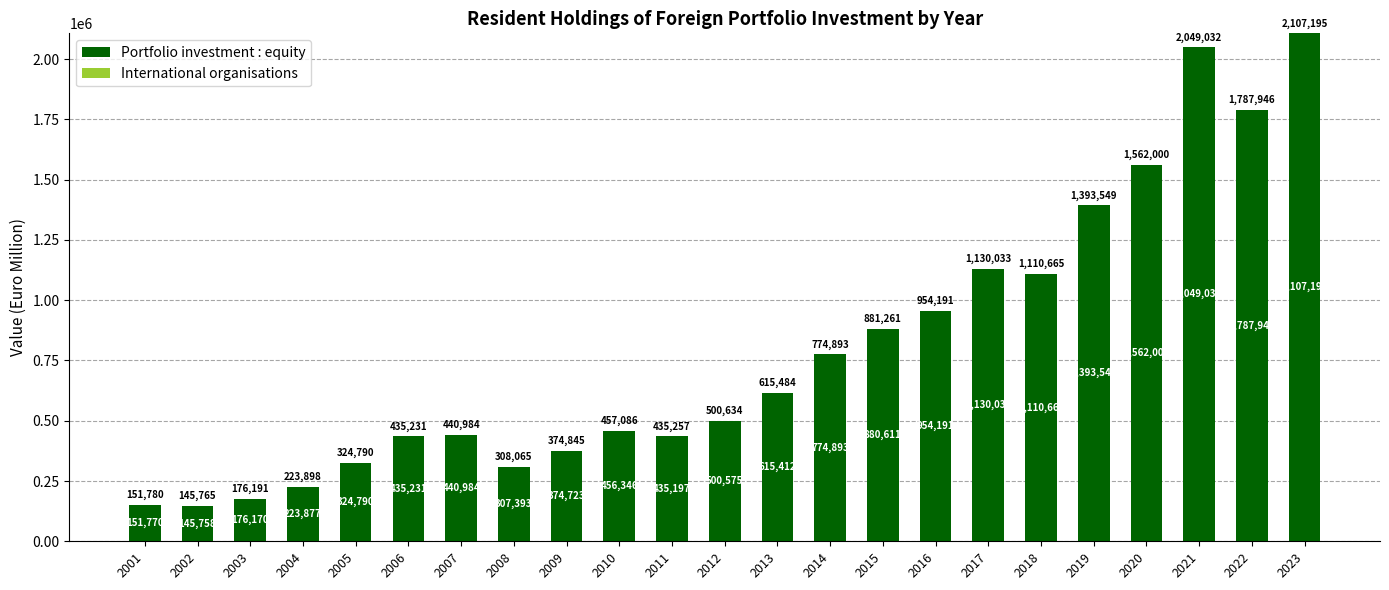

The value of Portfolio investment : equity at 2018 is 620960. True or false?

False